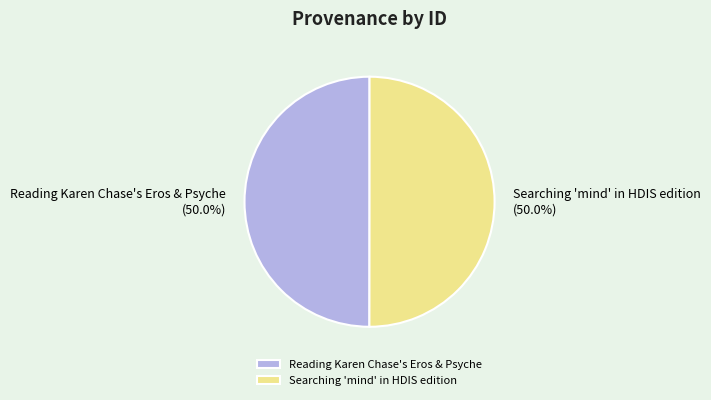

Count the number of slices in the pie.

2